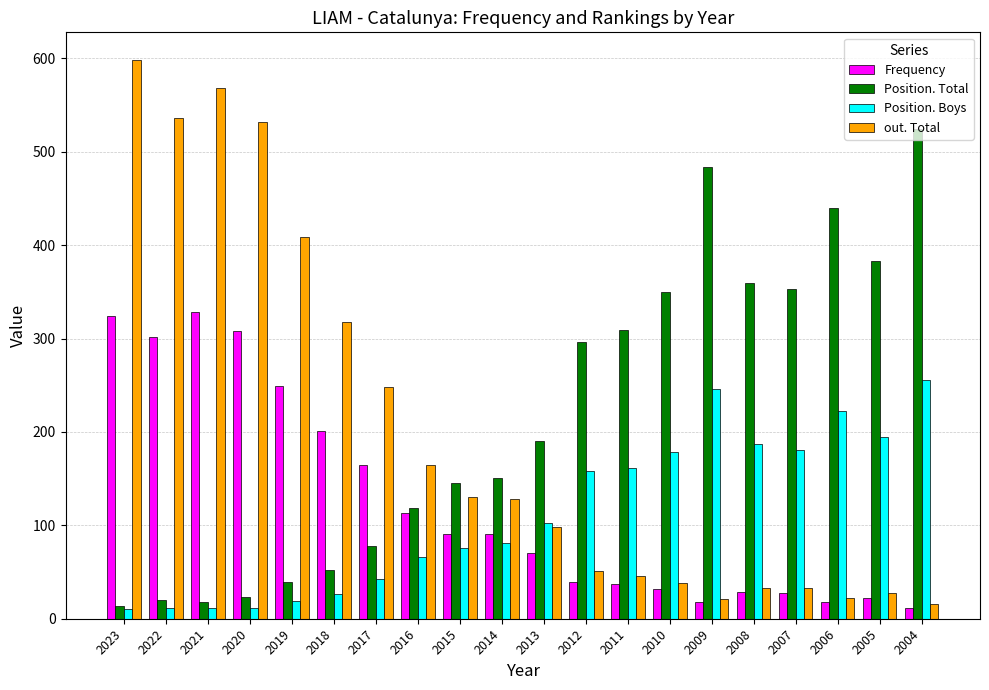

Between 2020 and 2011, which series saw the biggest shift?

out. Total